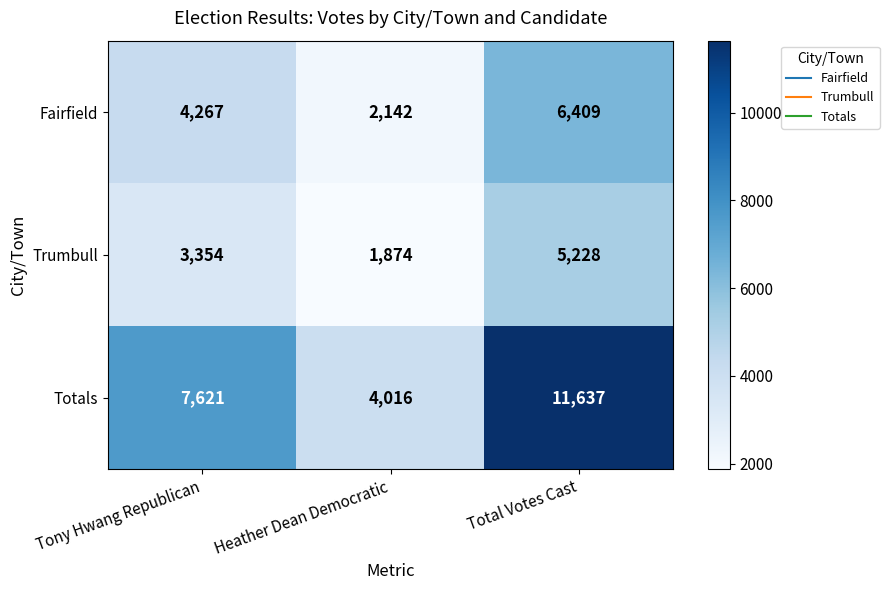

What is the difference between the highest and lowest values at Heather Dean Democratic?

2142